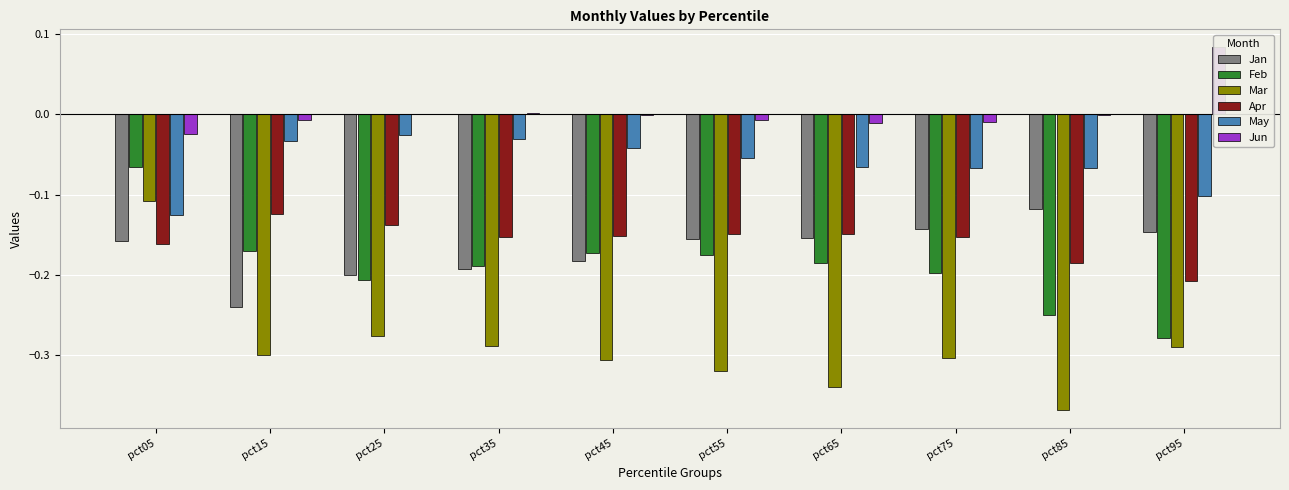

How many bars are there in total?

60